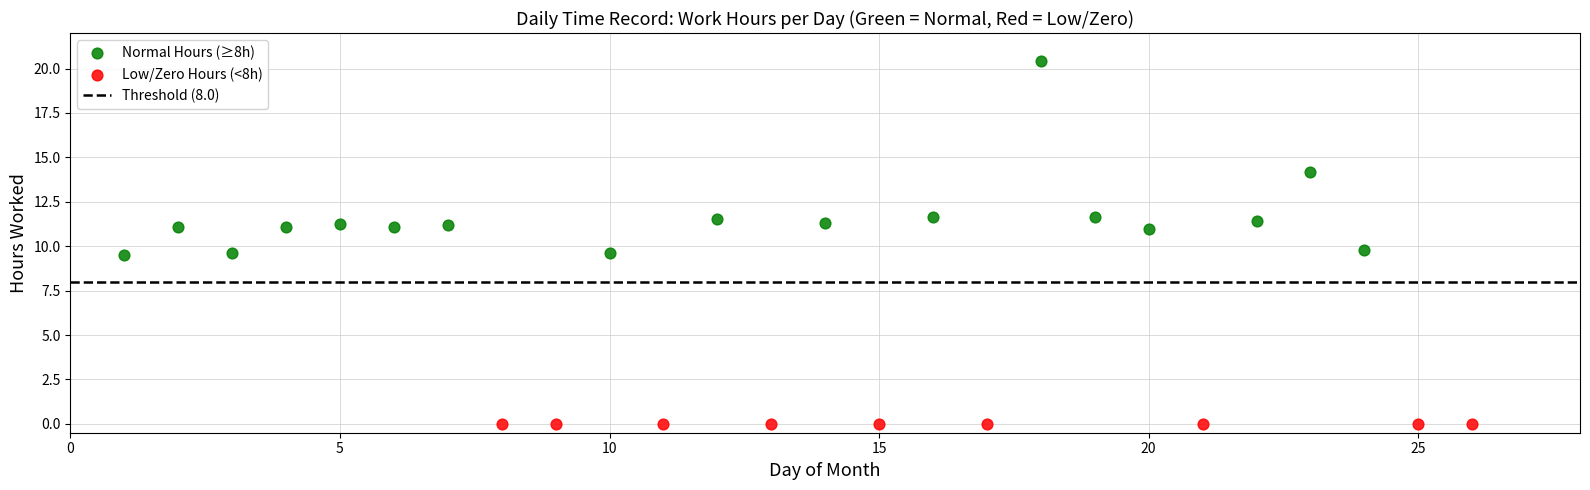

Which series reaches the maximum Y coordinate?

Normal Hours (≥8h)